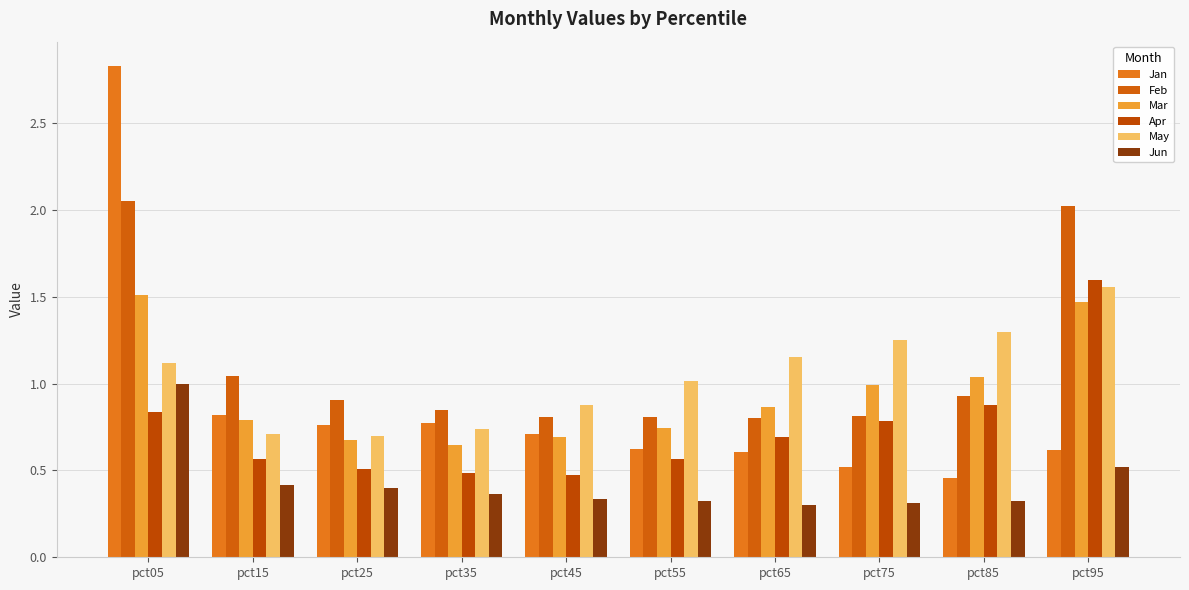

How many series are shown in this chart?

6